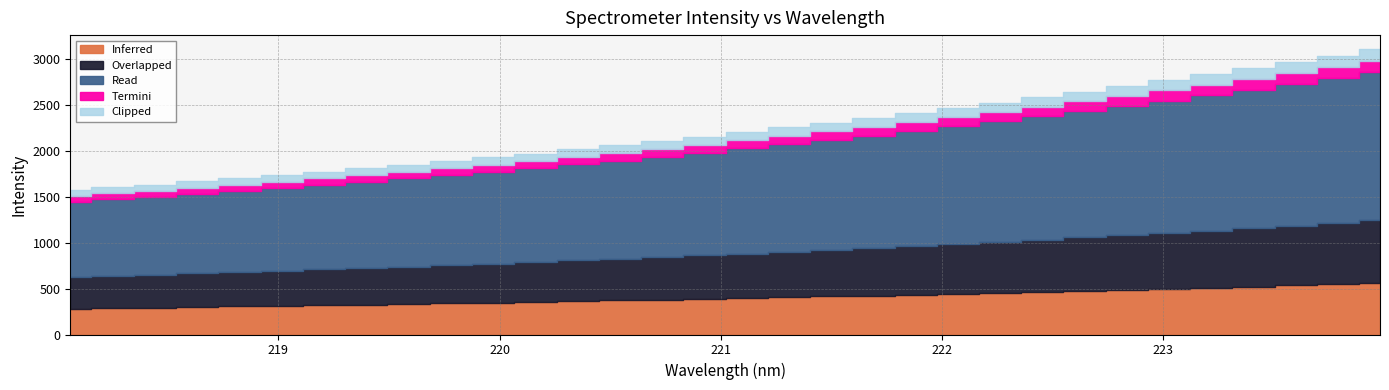

What is the maximum value shown in the chart?

3105.1